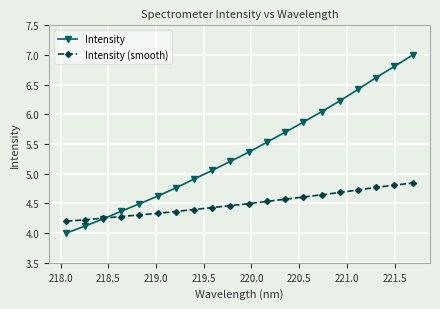

What is the difference between the maximum and minimum values in the Intensity series?

3.0